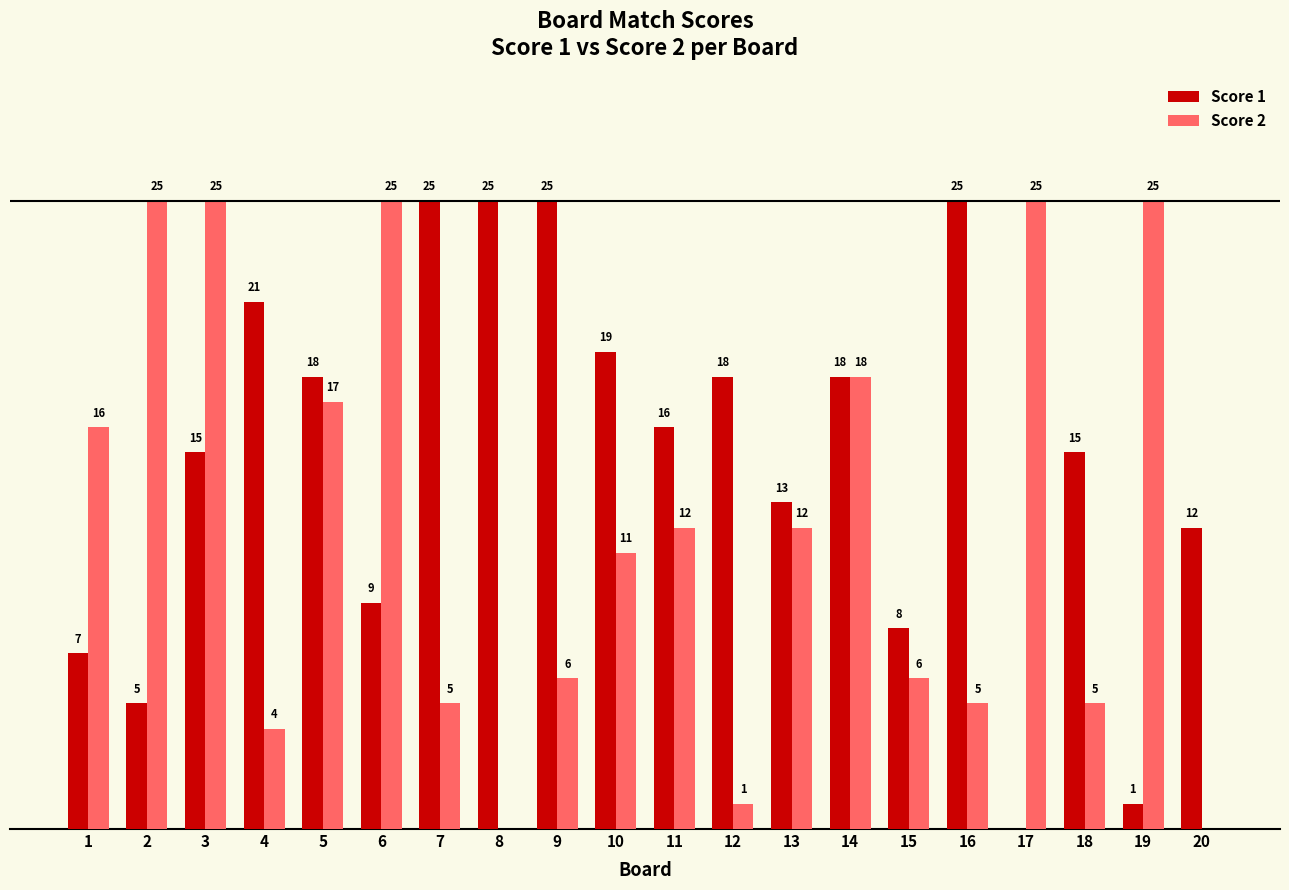

Which series changed the most between 1 and 6?

Score 2